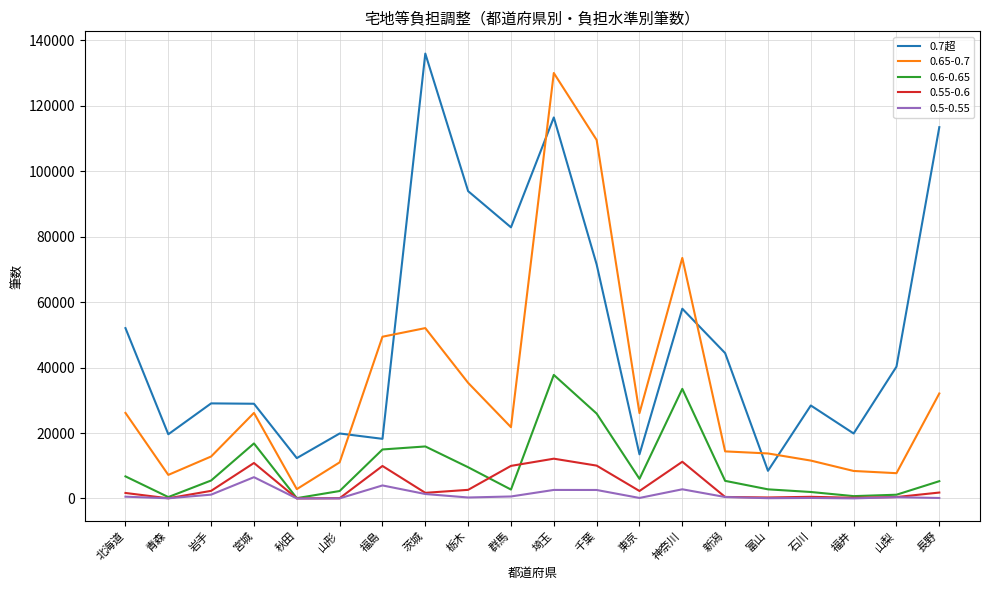

At which label does 0.65-0.7 reach its minimum?

秋田